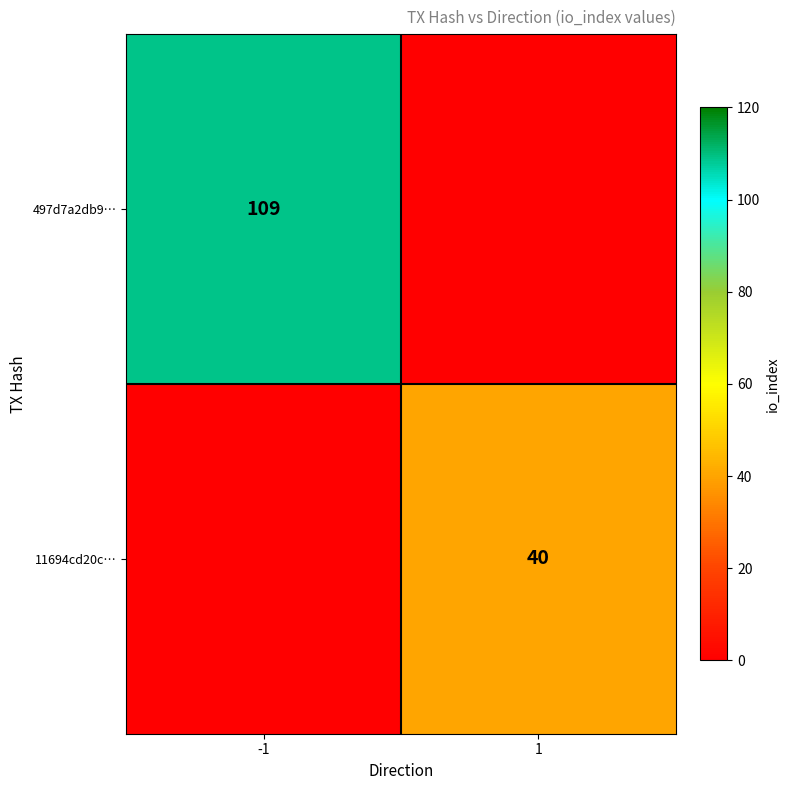

Is the value of 497d7a2db9… at -1 greater than the value of 11694cd20c… at 1?

Yes